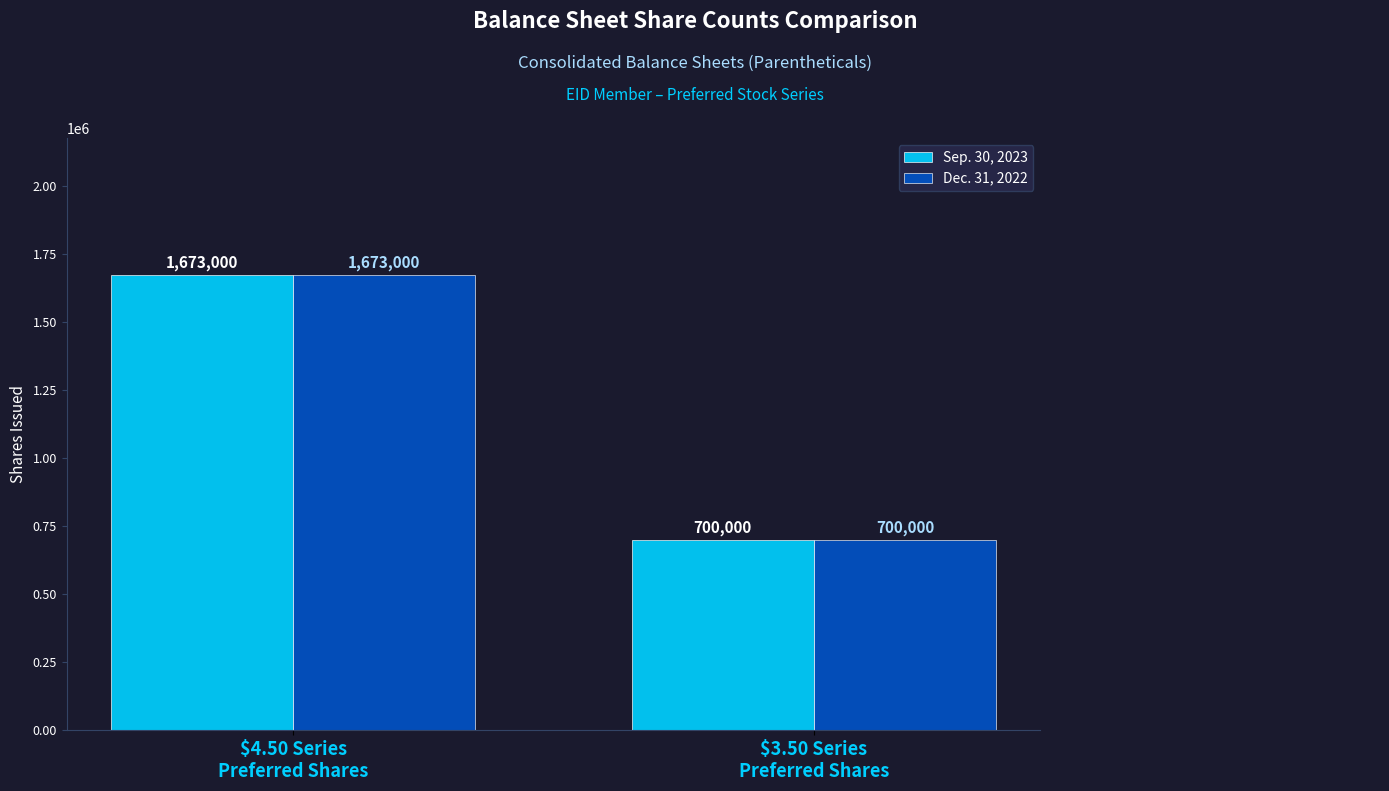

What is the sum of the Sep. 30, 2023 values at $3.50 Series
Preferred Shares and $4.50 Series
Preferred Shares?

2373000